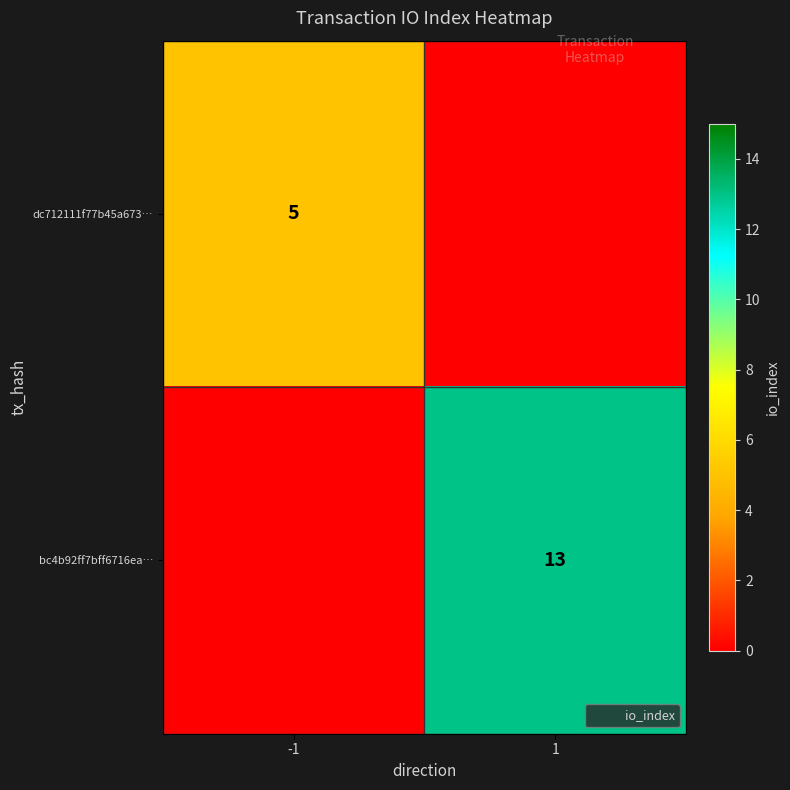

What is the maximum value shown in the chart?

13